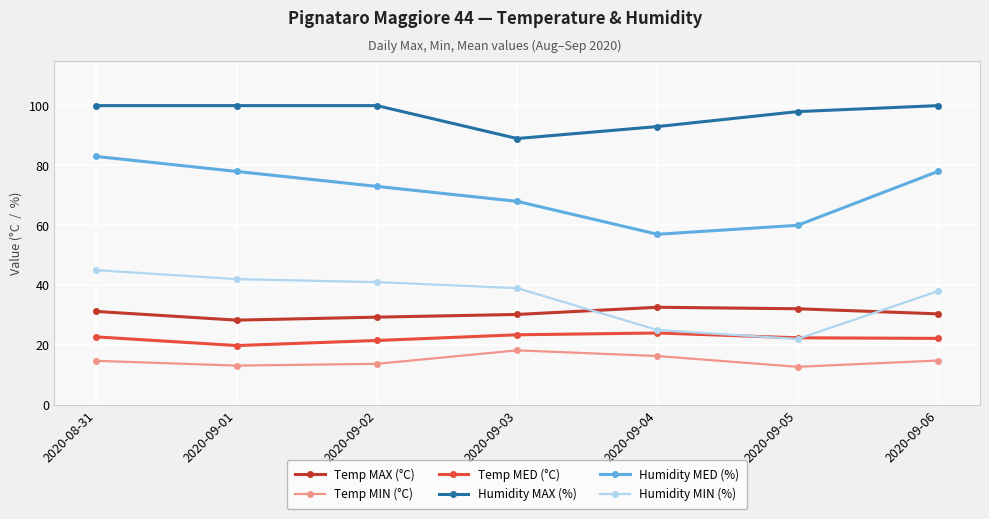

Which series has the largest total across all categories?

Humidity MAX (%)